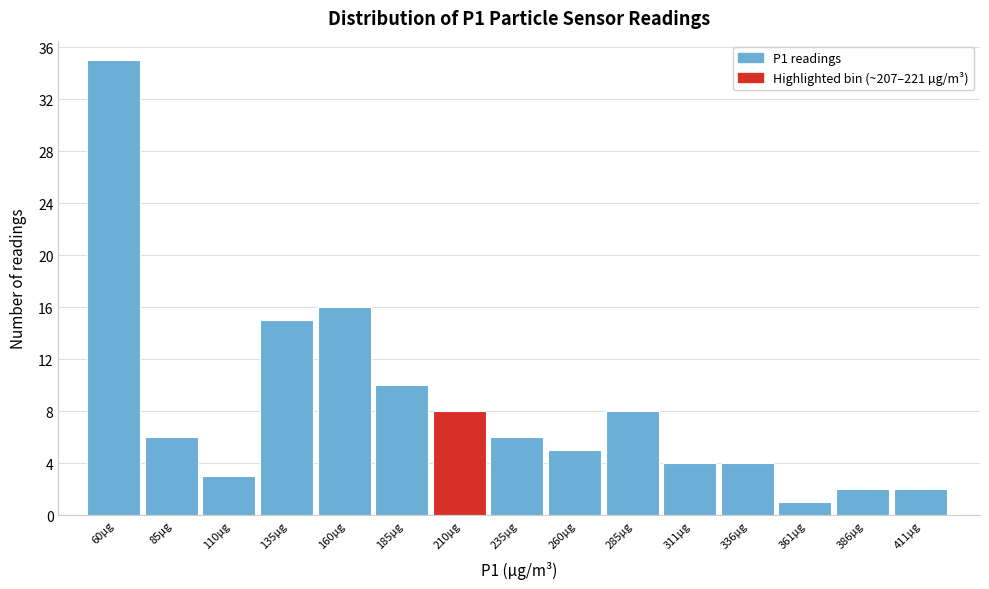

Reading left to right, transcribe all the data shown in this chart.

35	6	3	15	16	10	8	6	5	8	4	4	1	2	2